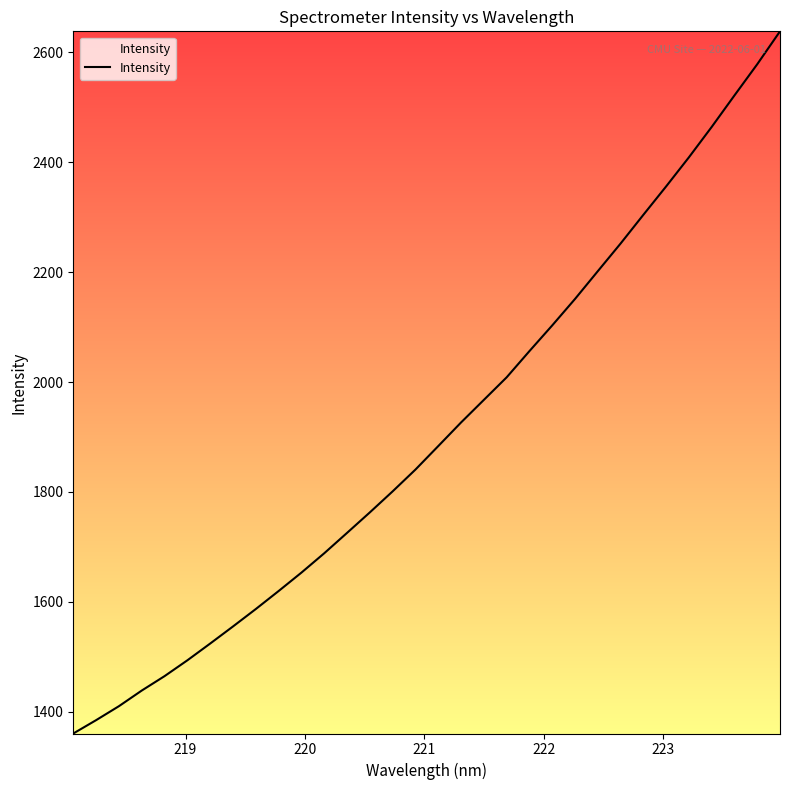

How many lines are shown in the chart?

1